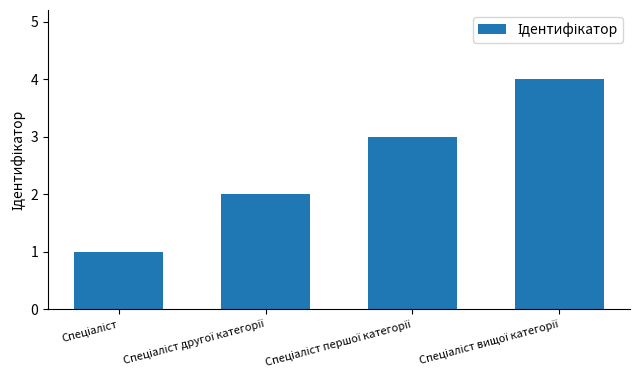

How many categories are shown in the chart?

4